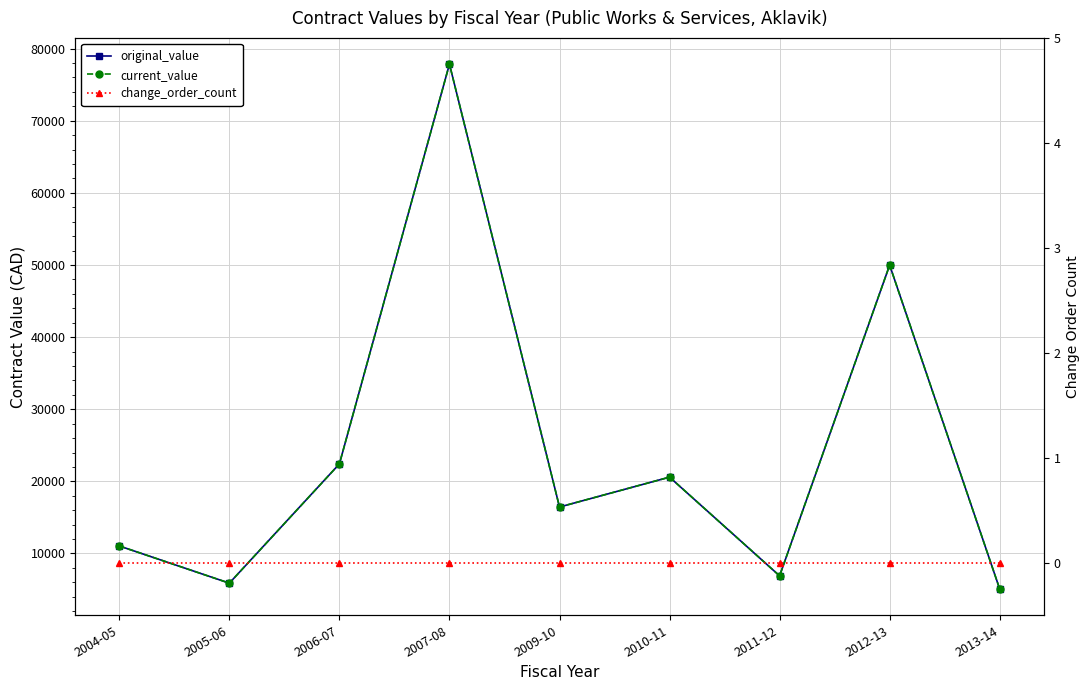

List the labels in order of change_order_count value, smallest first.

2004-05, 2005-06, 2006-07, 2007-08, 2009-10, 2010-11, 2011-12, 2012-13, 2013-14